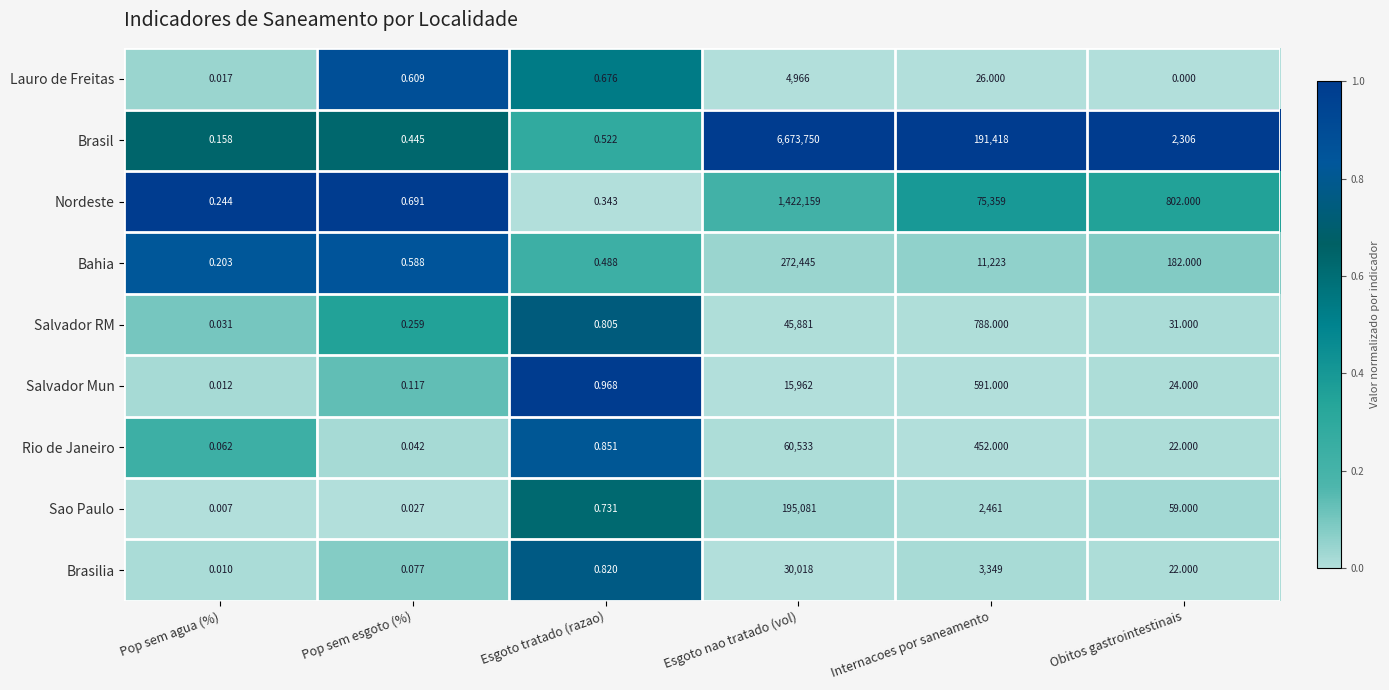

Which series has the widest spread of values?

Brasil